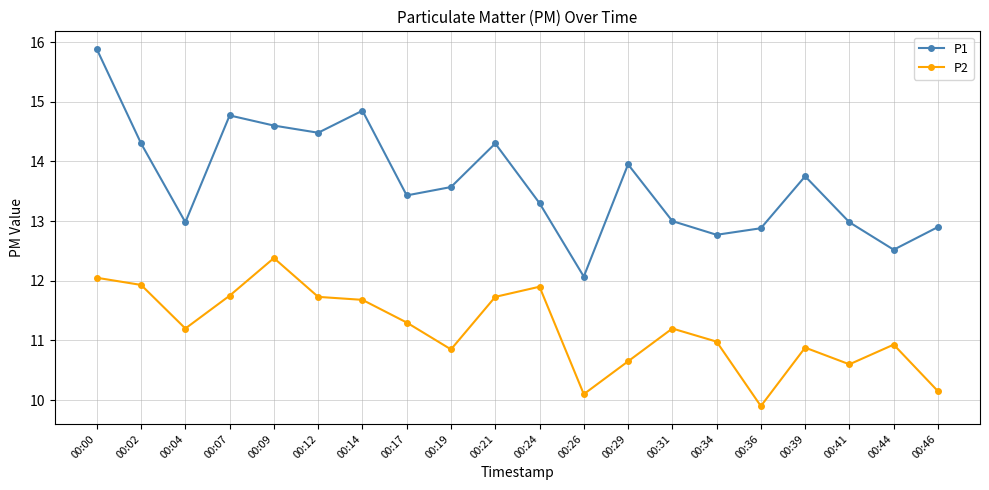

Which series has the widest spread of values?

P1